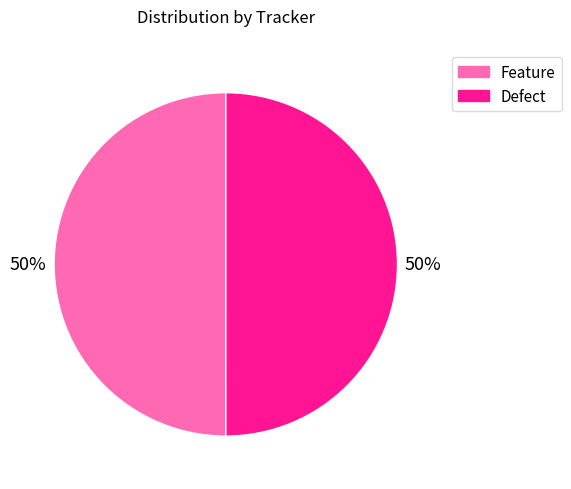

Count the number of slices in the pie.

2